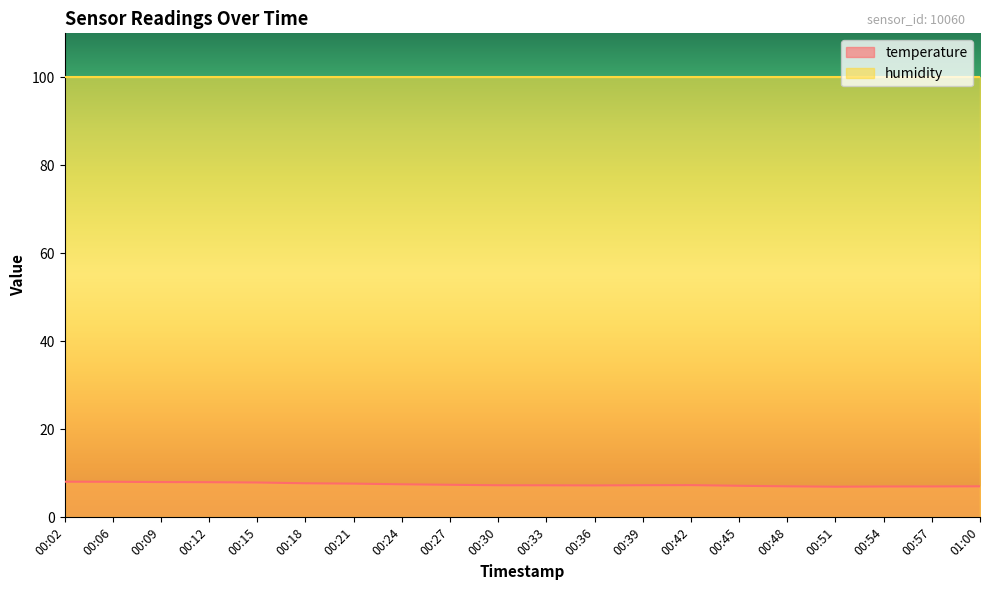

What is the average value?

7.5